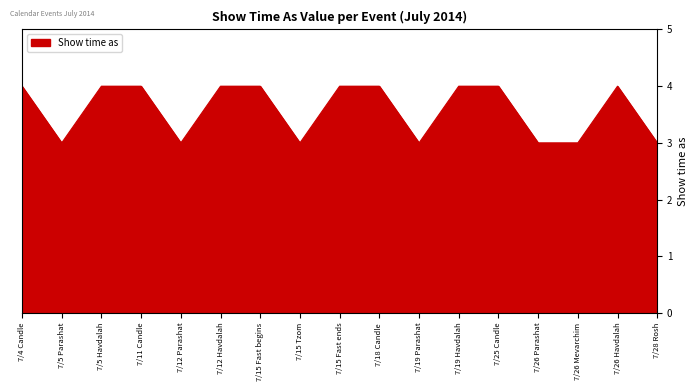

What is the difference between the maximum and minimum values?

1